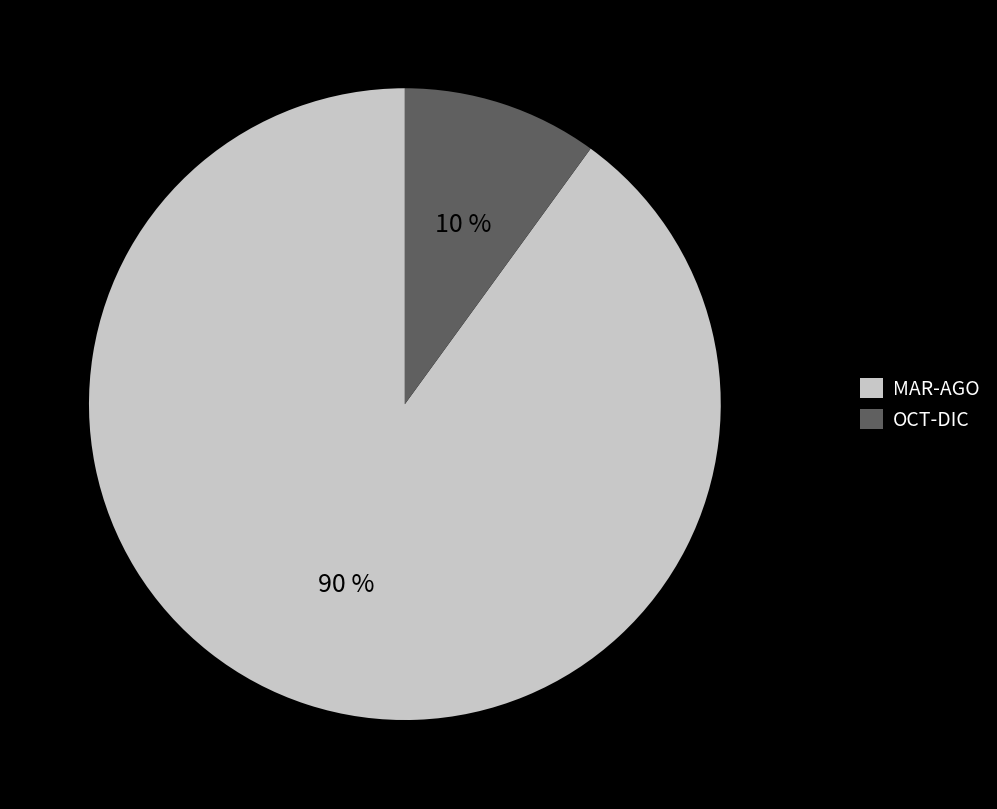

Is it true that OCT-DIC is 16% of the pie?

False